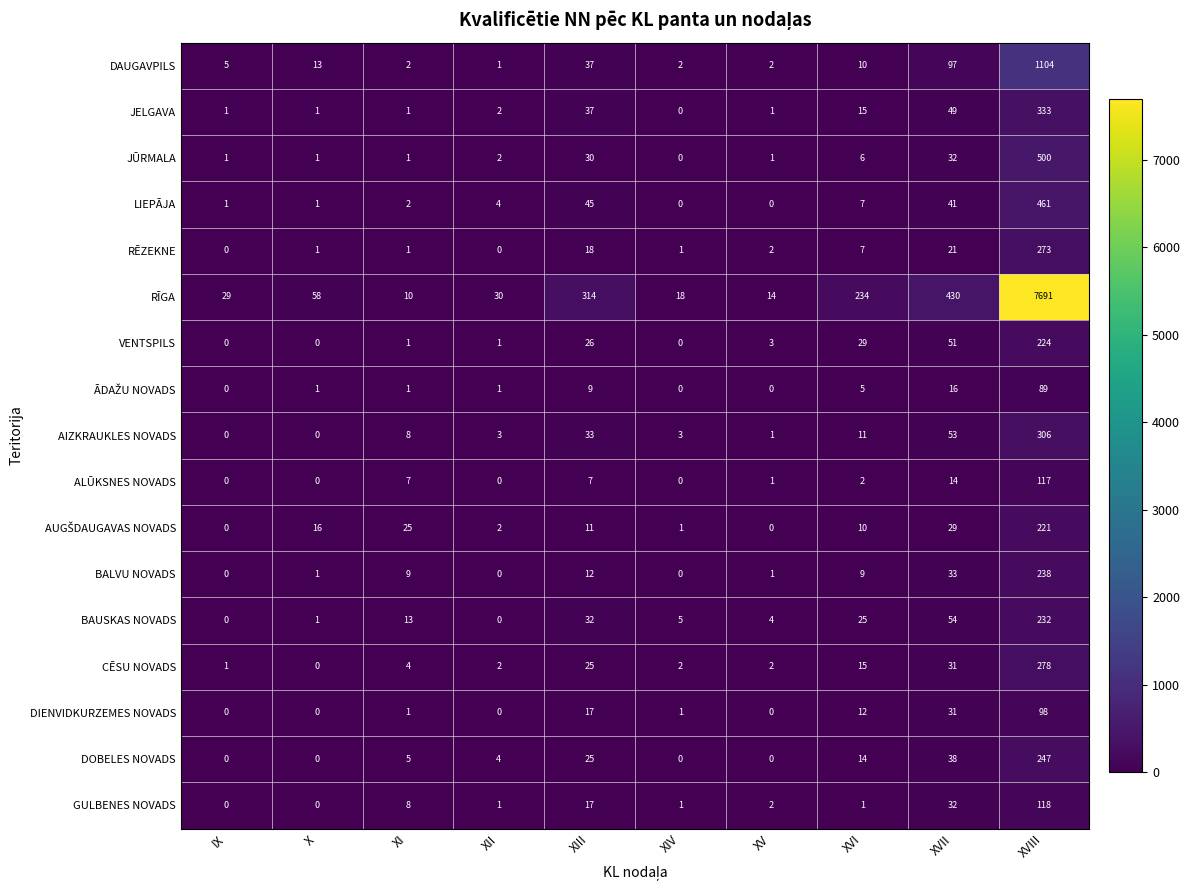

How many categories are shown in the chart?

10